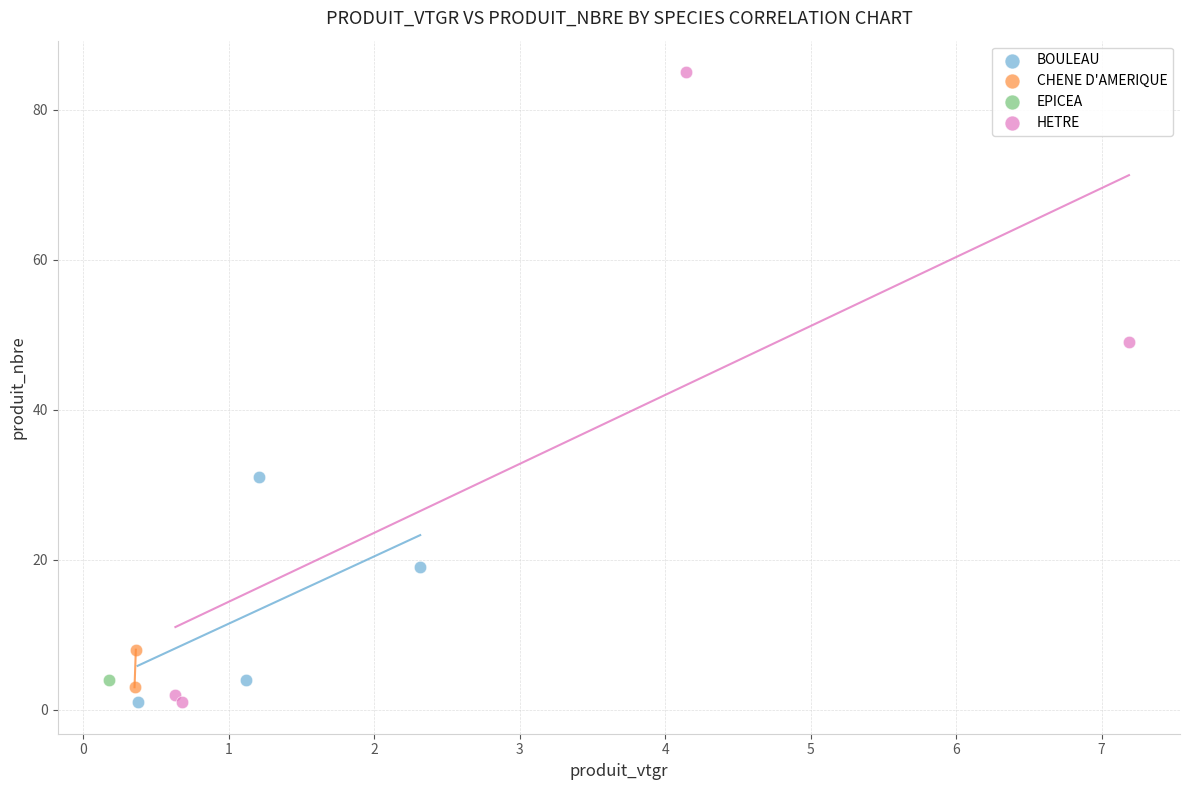

What are all the series names shown in the legend?

BOULEAU, CHENE D'AMERIQUE, EPICEA, HETRE